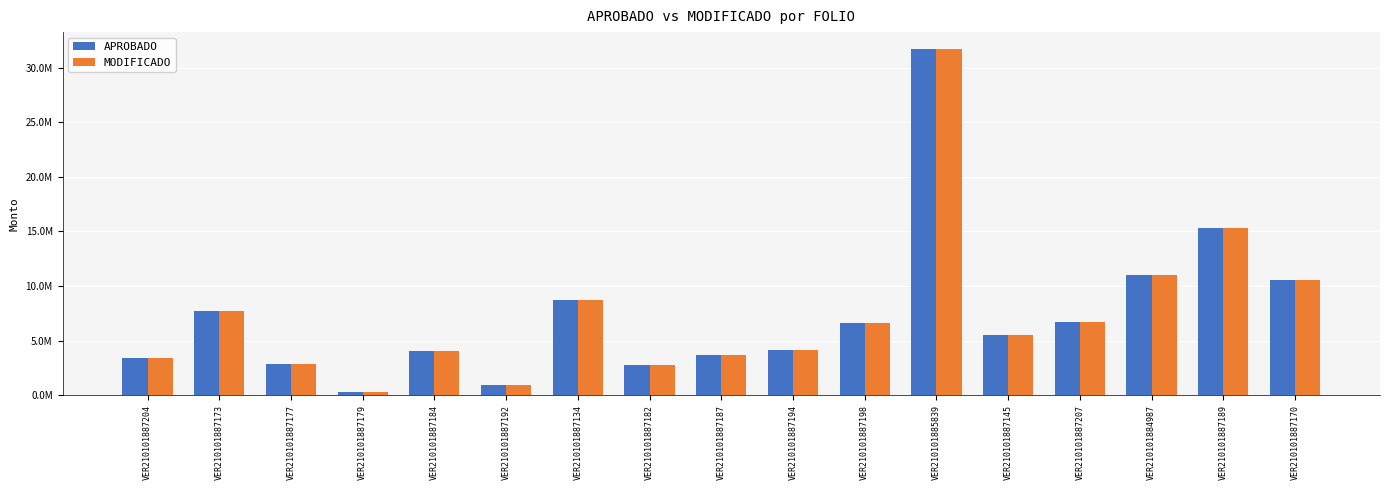

Rank the categories by APROBADO value from lowest to highest.

VER210101887179, VER210101887192, VER210101887182, VER210101887177, VER210101887204, VER210101887187, VER210101887184, VER210101887194, VER210101887145, VER210101887198, VER210101887207, VER210101887173, VER210101887134, VER210101887170, VER210101884987, VER210101887189, VER210101885839